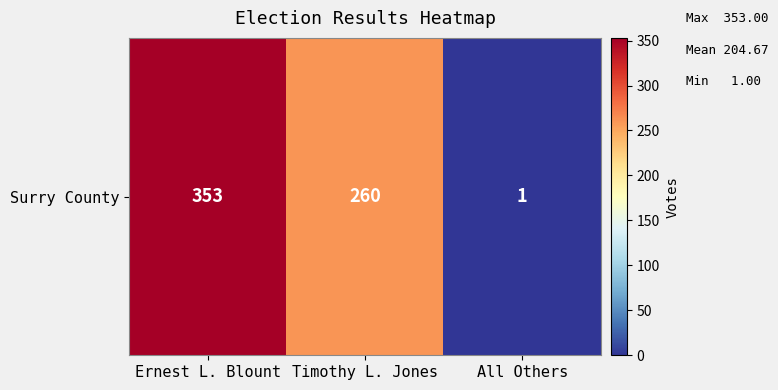

What is the sum of all values?

614